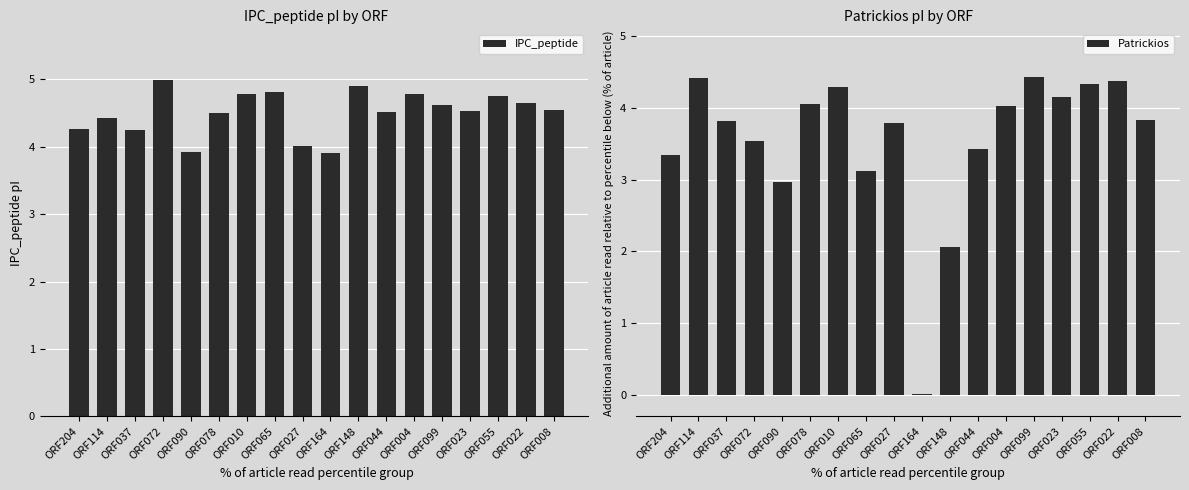

Reading right to left, transcribe all the data shown in this chart.

IPC_peptide: 4.5	4.6	4.7	4.5	4.6	4.8	4.5	4.9	3.9	4.0	4.8	4.8	4.5	3.9	5.0	4.2	4.4	4.3
Patrickios: 3.8	4.4	4.3	4.2	4.4	4.0	3.4	2.1	0.0	3.8	3.1	4.3	4.0	3.0	3.5	3.8	4.4	3.4